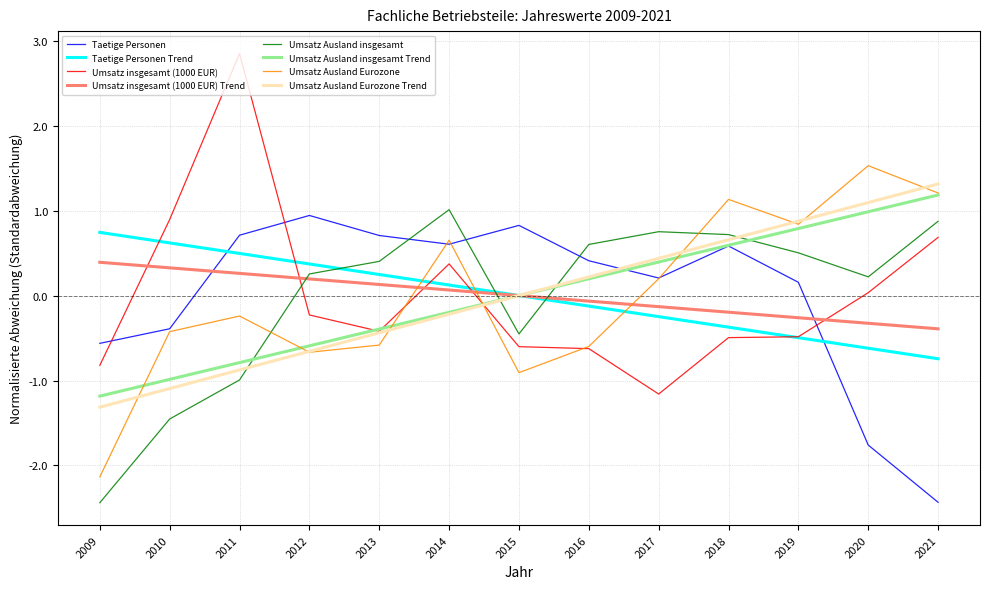

At 2011, list the series in order from largest to smallest.

Umsatz insgesamt (1000 EUR), Taetige Personen, Taetige Personen Trend, Umsatz insgesamt (1000 EUR) Trend, Umsatz Ausland Eurozone, Umsatz Ausland insgesamt Trend, Umsatz Ausland Eurozone Trend, Umsatz Ausland insgesamt